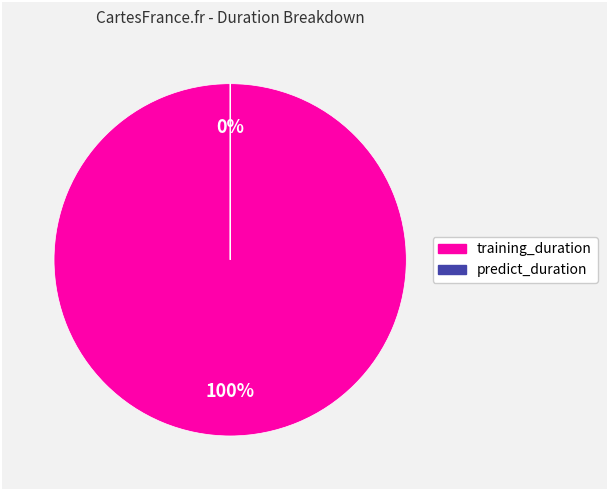

To the nearest percent, what percentage of the pie is training_duration?

100%